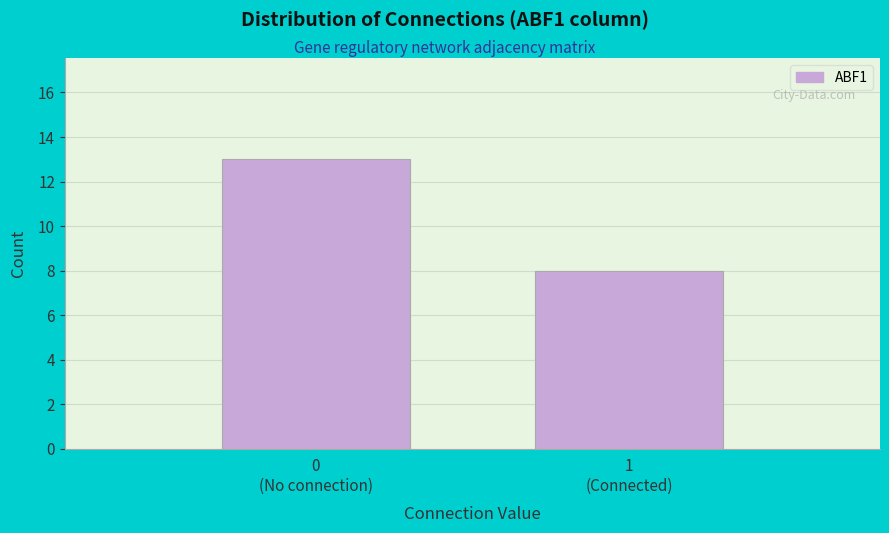

Reading left to right, extract all data points from this chart.

13	8